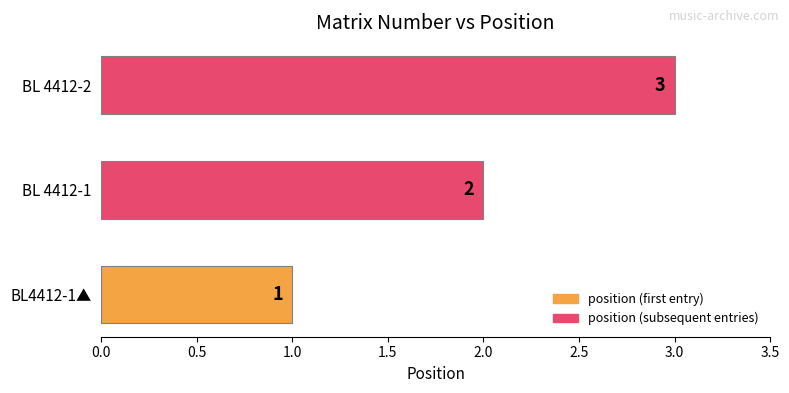

How many data points are less than 2?

1